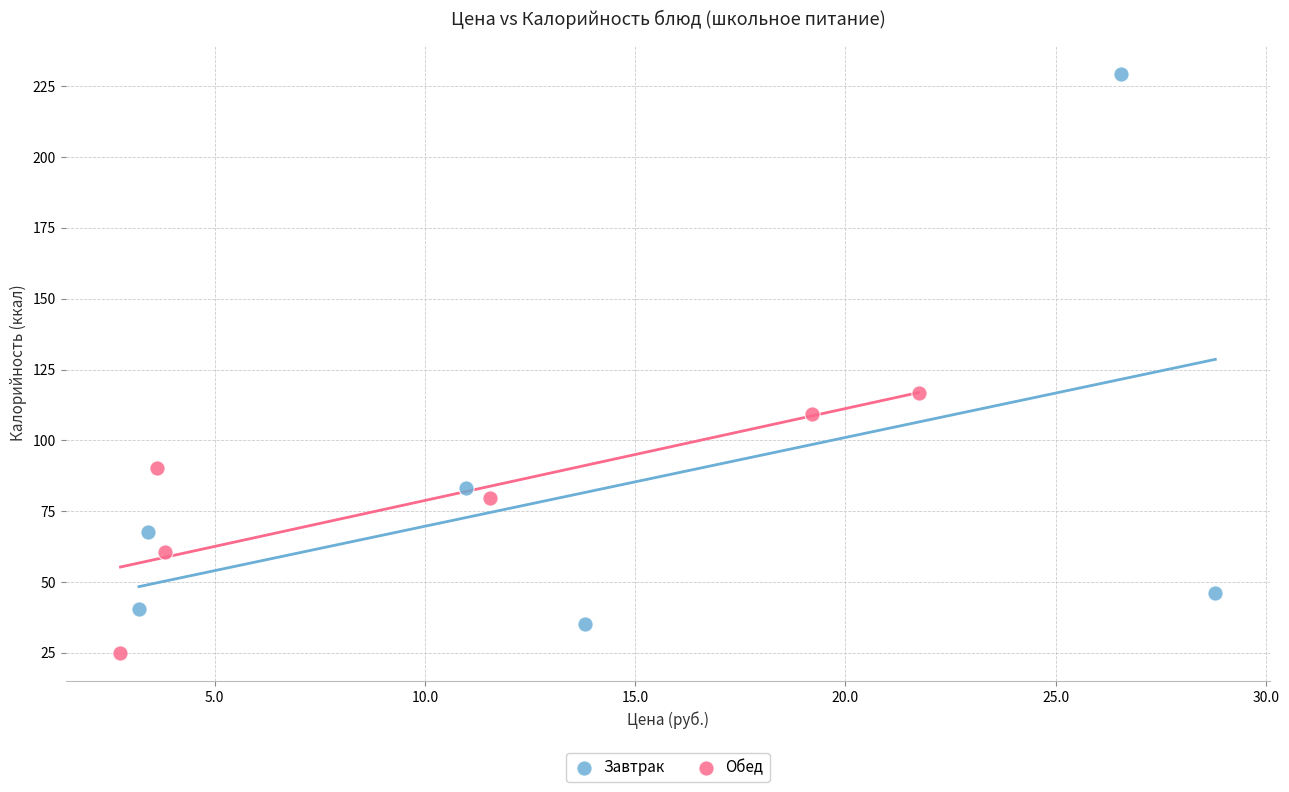

Which series reaches the maximum Y coordinate?

Завтрак